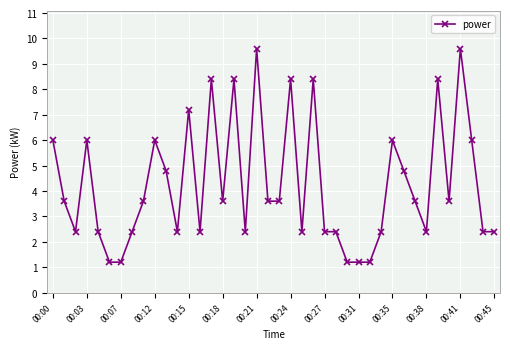

How many values are below 3?

18